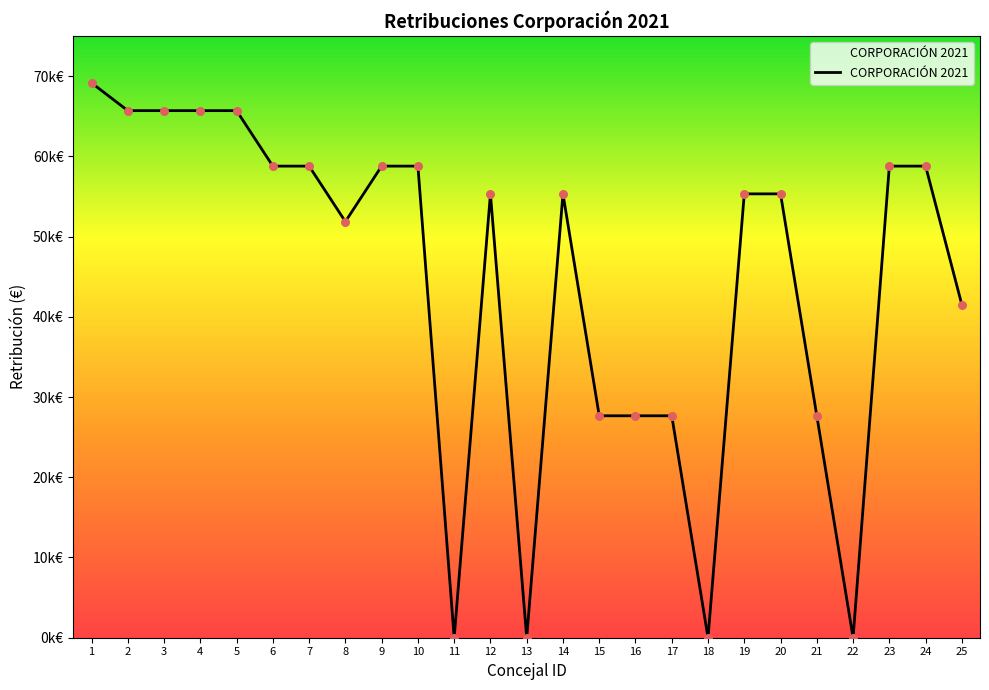

What is the change in value from 9 to 16?

-31121.0